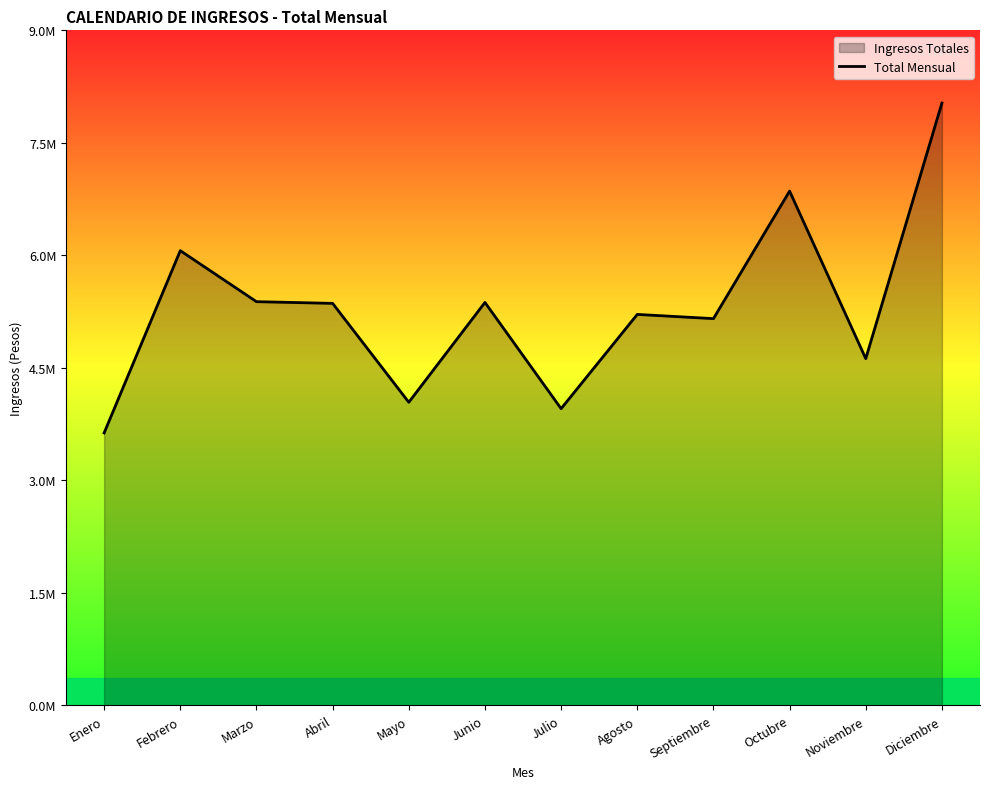

The chart shows a value of 9660957.9 at Junio. True or false?

False